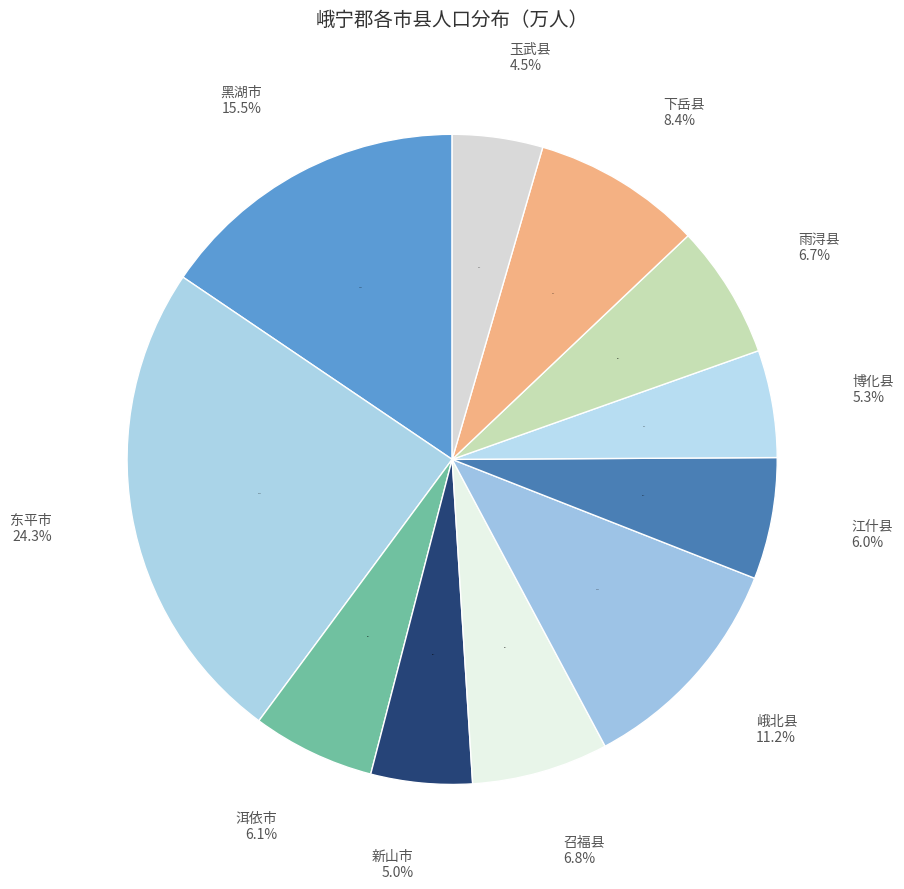

Which slice is the smallest?

玉武县